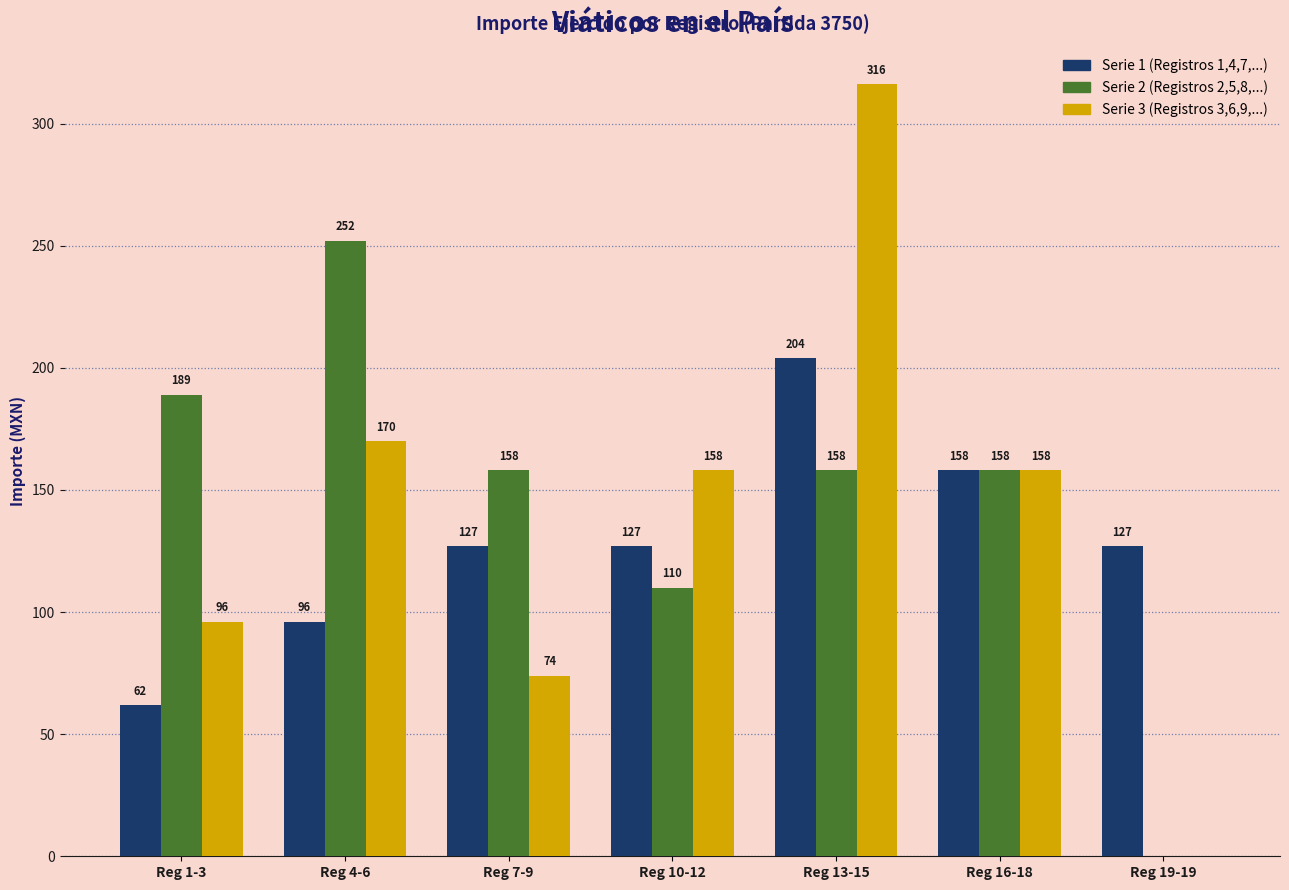

At which category is the sum across all series the highest?

Reg 13-15